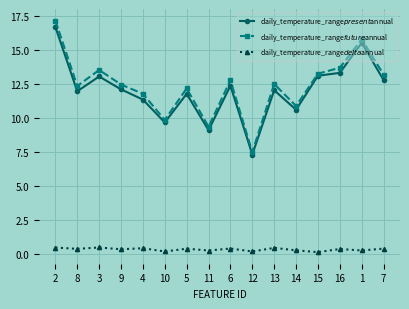

Which series has the largest range (max minus min)?

daily_temperature_range$future$annual